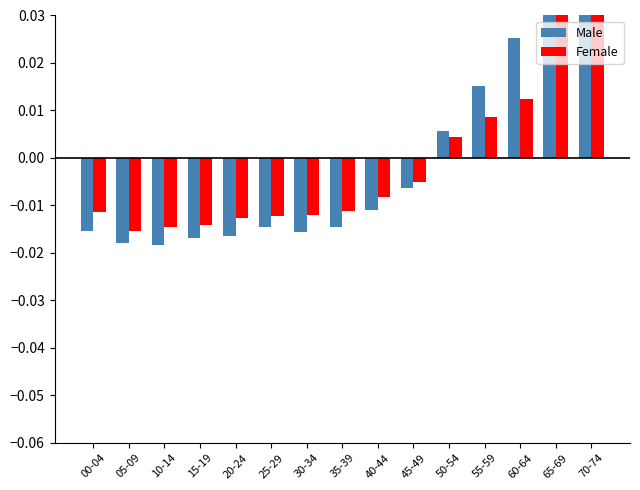

Between 10-14 and 15-19, which series saw the biggest shift?

Male